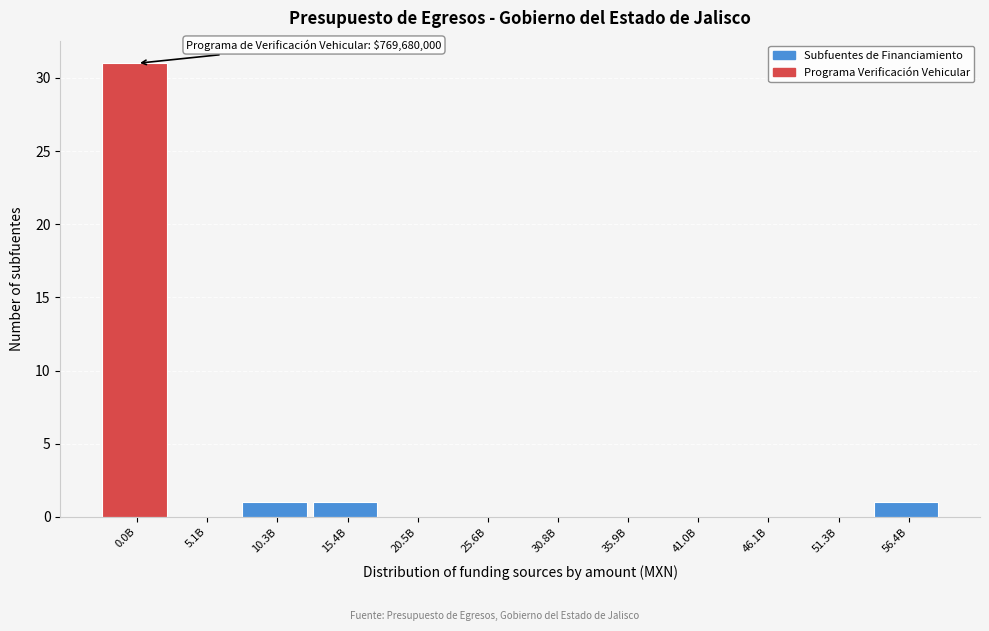

Reading right to left, transcribe all the data shown in this chart.

56.4B=1	51.3B=0	46.1B=0	41.0B=0	35.9B=0	30.8B=0	25.6B=0	20.5B=0	15.4B=1	10.3B=1	5.1B=0	0.0B=31